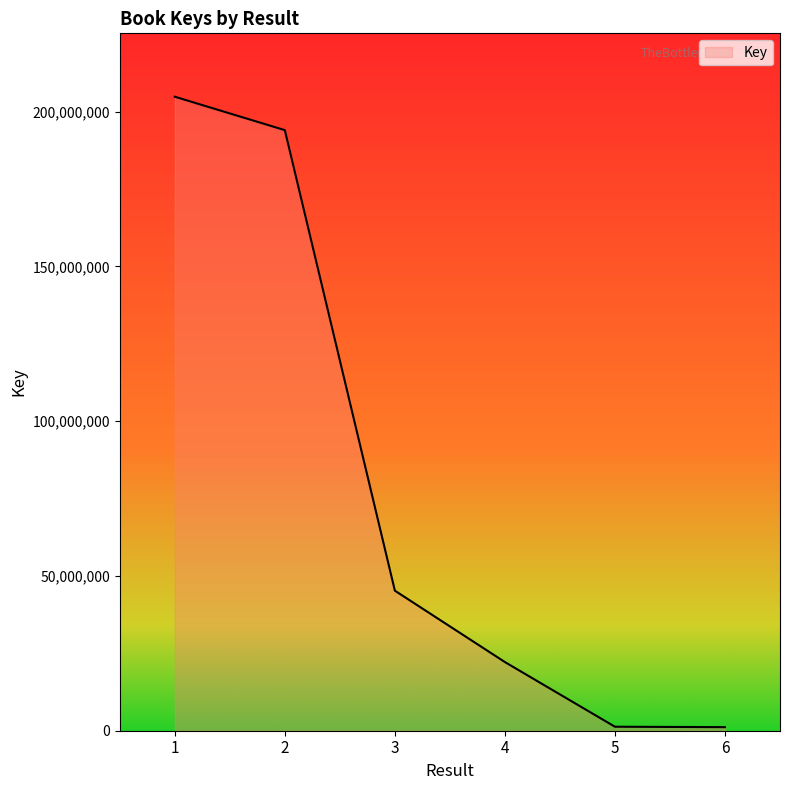

How many series are shown in this chart?

1